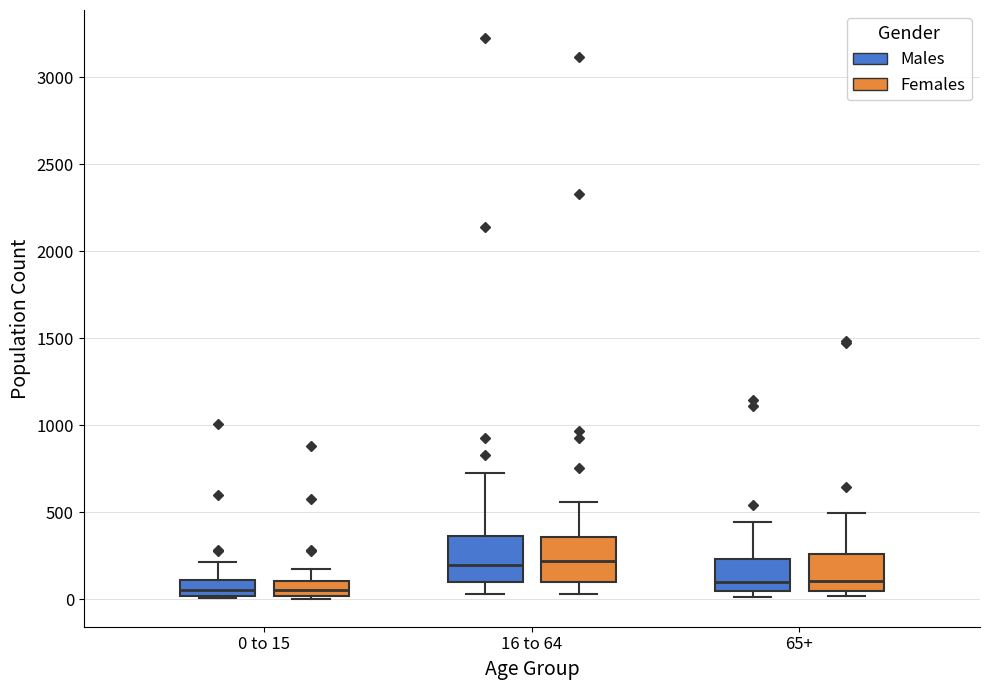

Reading left to right, transcribe this box plot: for each box, give where its median line is, the range the box spans, and where its two whiskers end, as read against the y-axis. The values are not printed on the chart, so give them approximately, as read against the axis.

0 to 15 (Males): median 50, box 0 to 100, whiskers 0 to 200
0 to 15 (Females): median 50, box 0 to 100, whiskers 0 (just below the box's lower edge) to 150
16 to 64 (Males): median 200, box 100 to 350, whiskers 50 to 700
16 to 64 (Females): median 200, box 100 to 350, whiskers 50 to 550
65+ (Males): median 100, box 50 to 250, whiskers 0 to 450
65+ (Females): median 100, box 50 to 250, whiskers 0 to 500